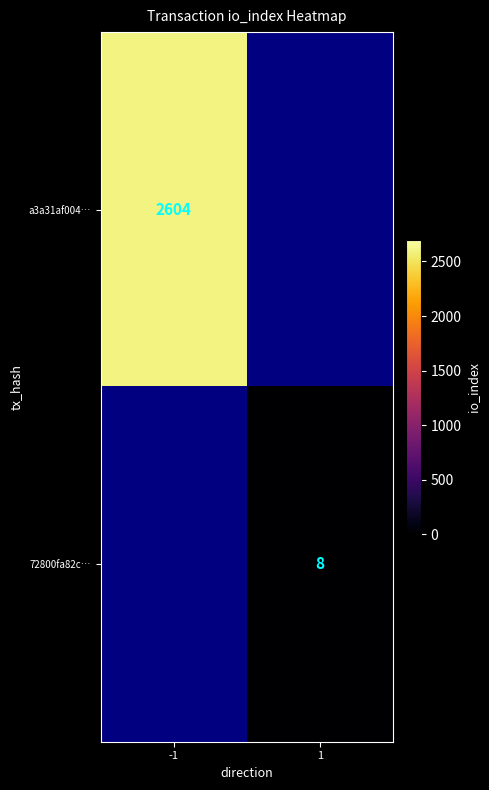

The a3a31af004… series shows 2604 at -1. True or false?

True